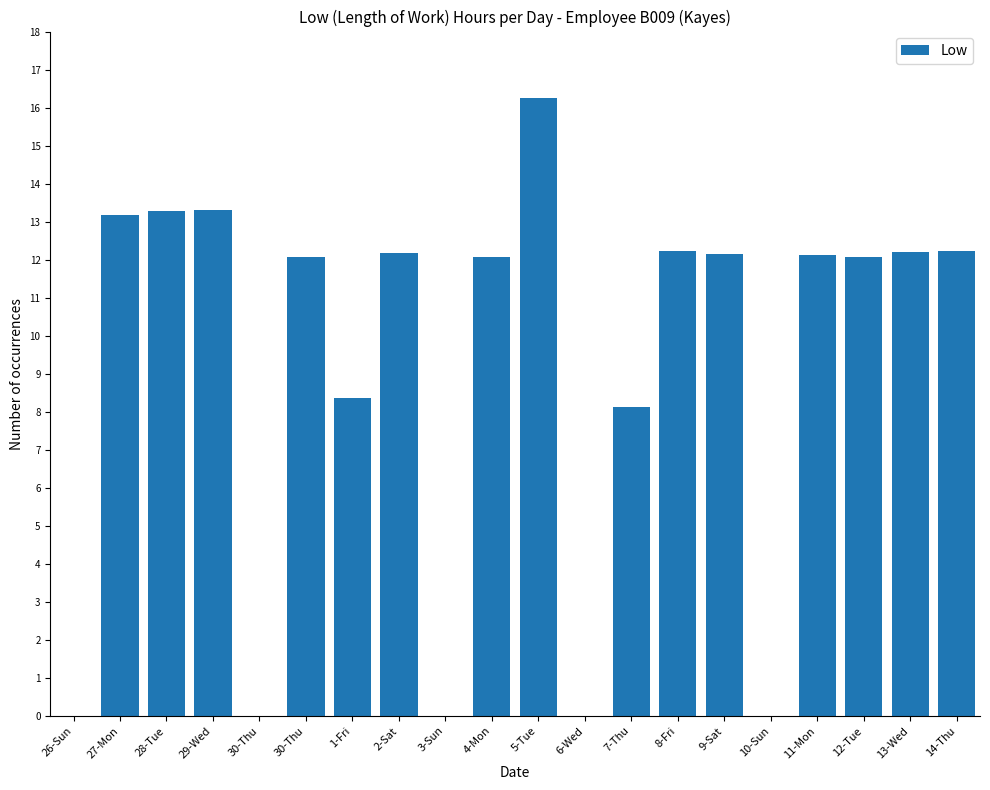

Which has a higher value, 2-Sat or 12-Tue?

2-Sat